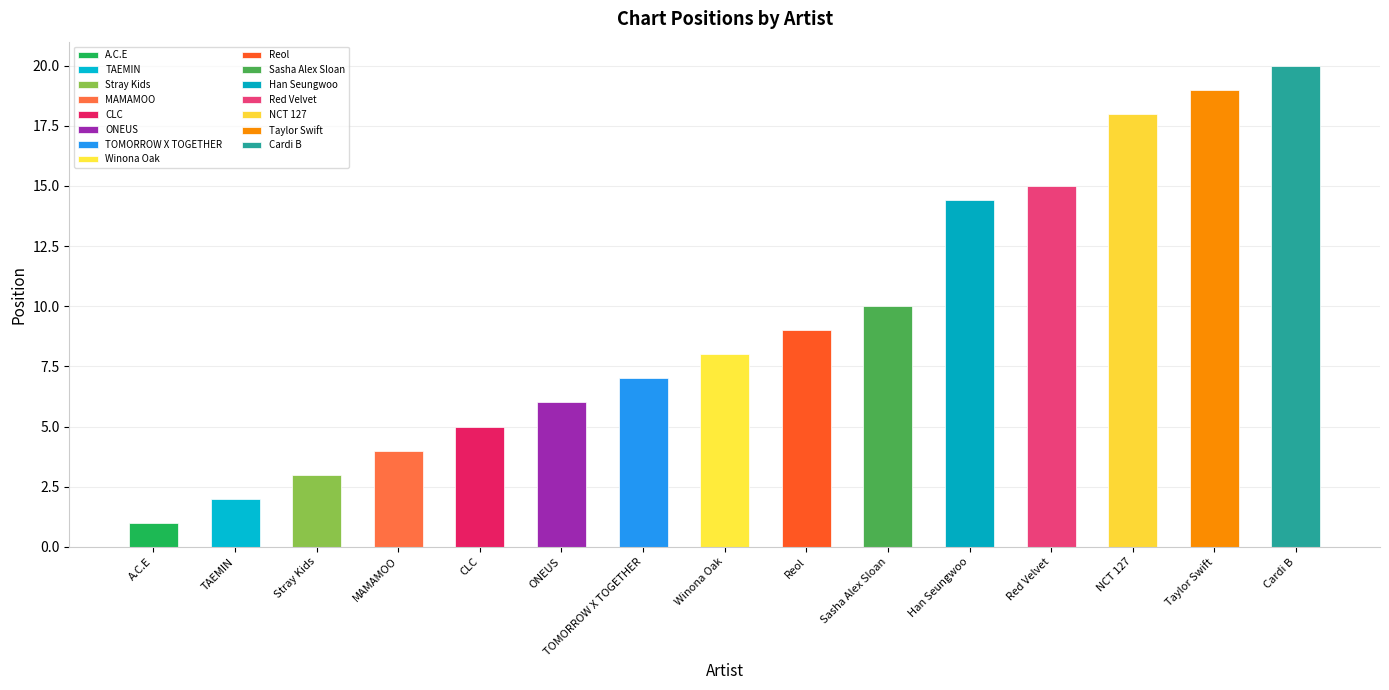

What is the change in value from MAMAMOO to Sasha Alex Sloan?

+6